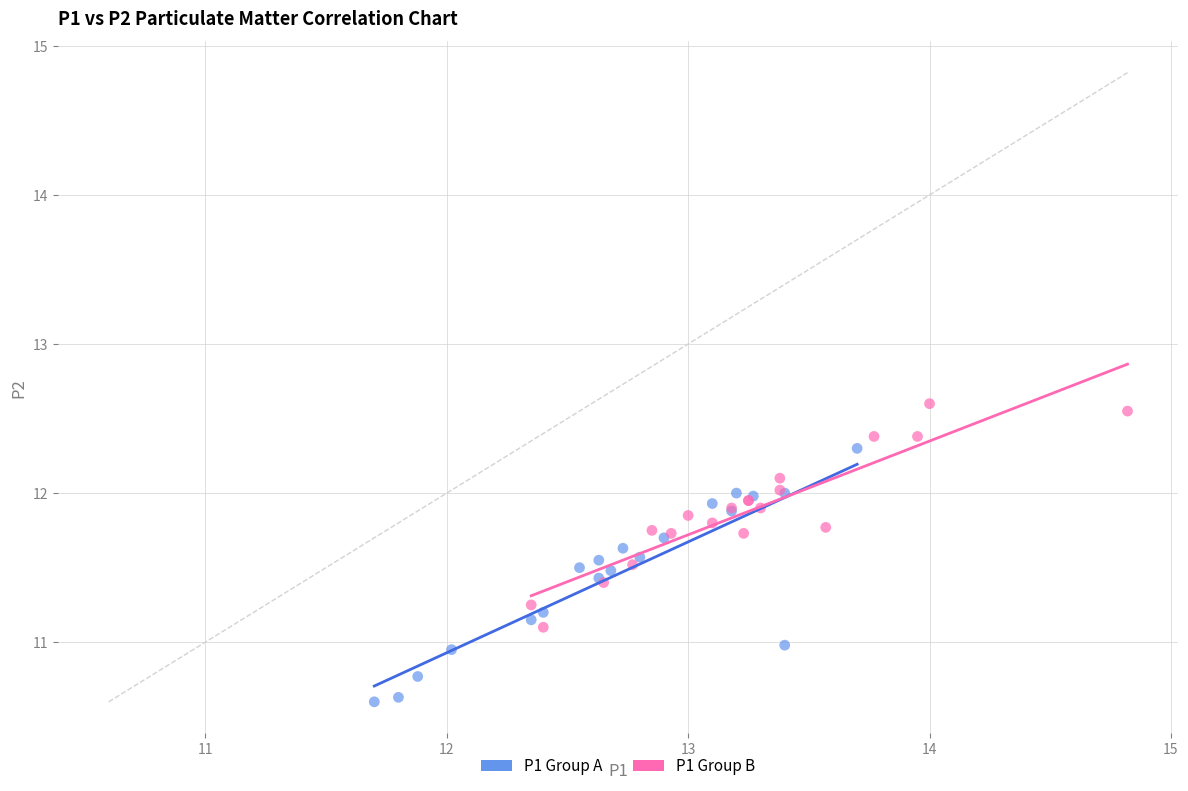

Which series reaches the maximum Y coordinate?

P1 Group B